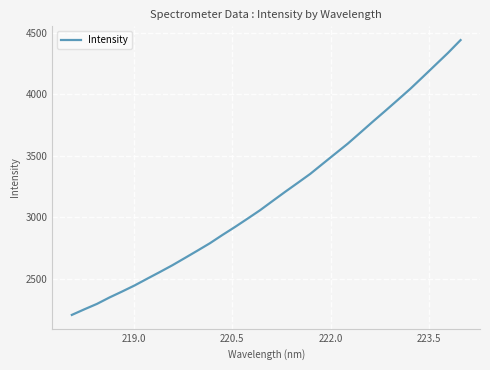

Does the chart have visible grid lines?

Yes